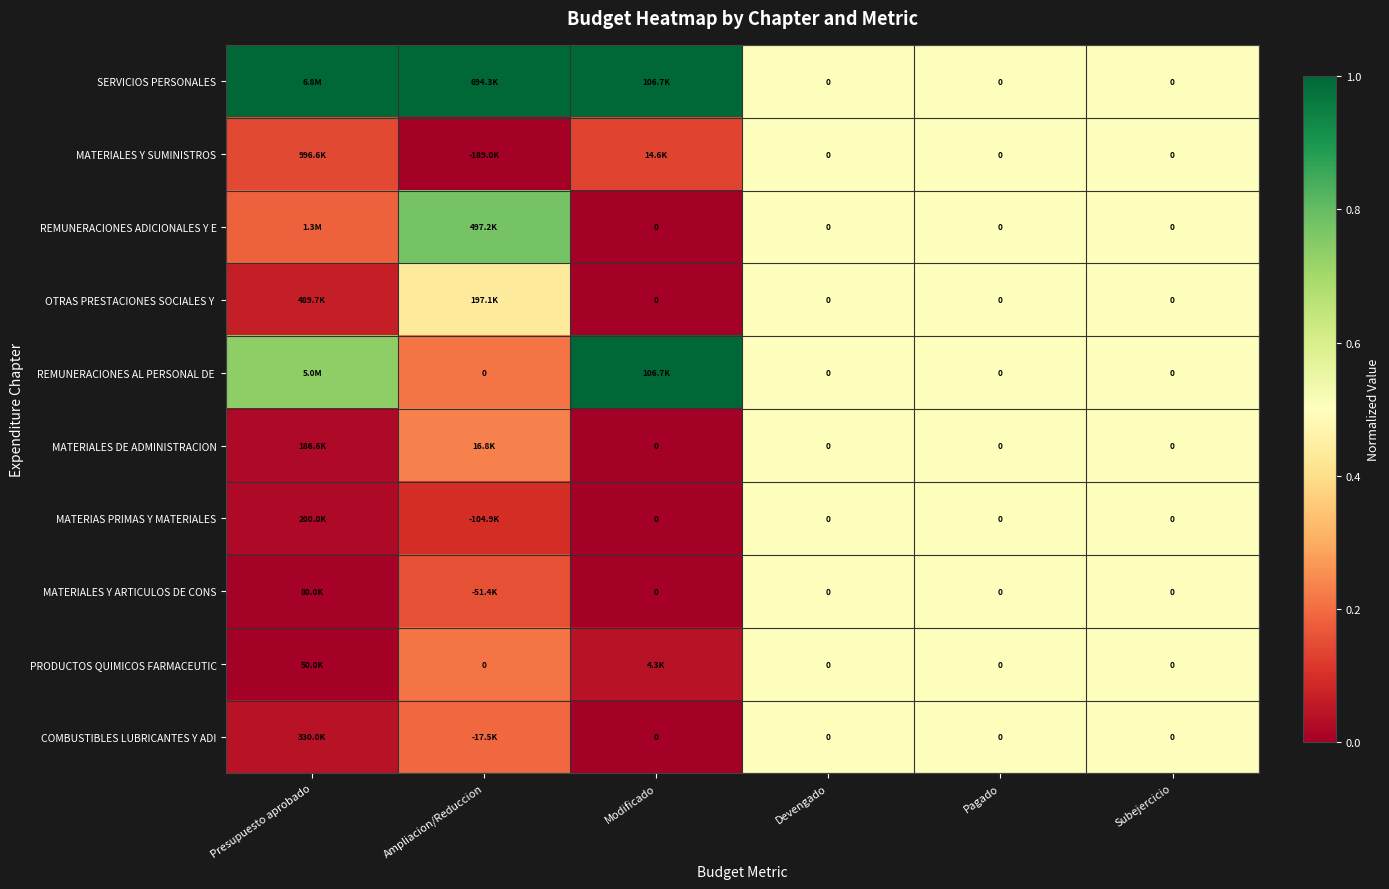

What is the average value of the SERVICIOS PERSONALES series?

0.8